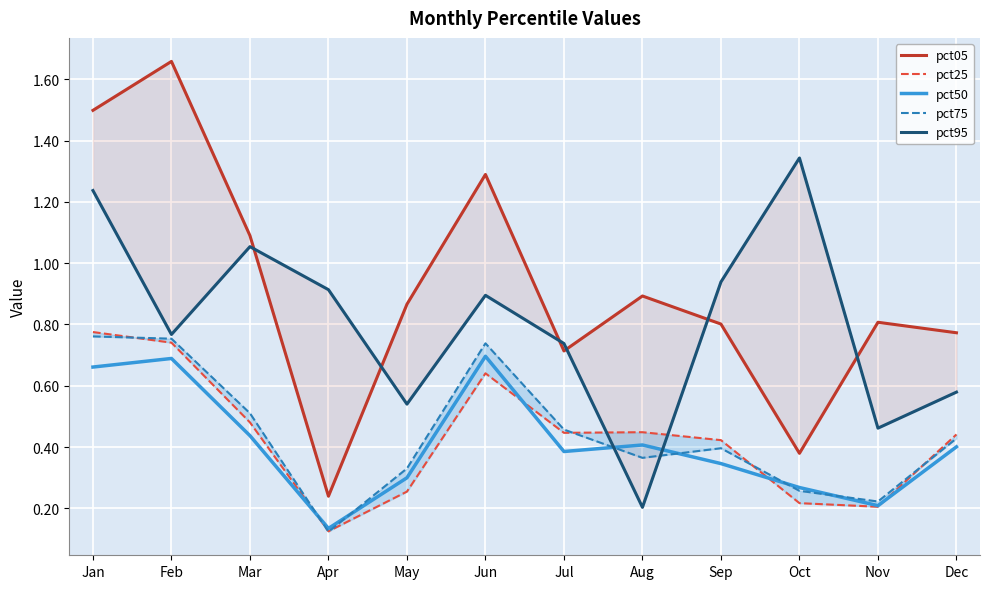

What are all the series names shown in the legend?

pct05, pct25, pct50, pct75, pct95